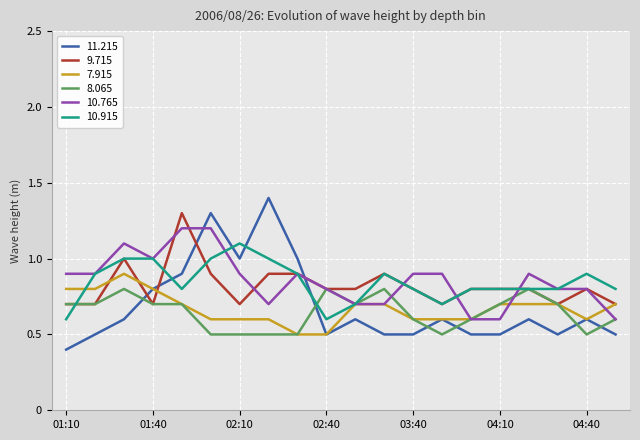

Which series has the widest spread of values?

11.215